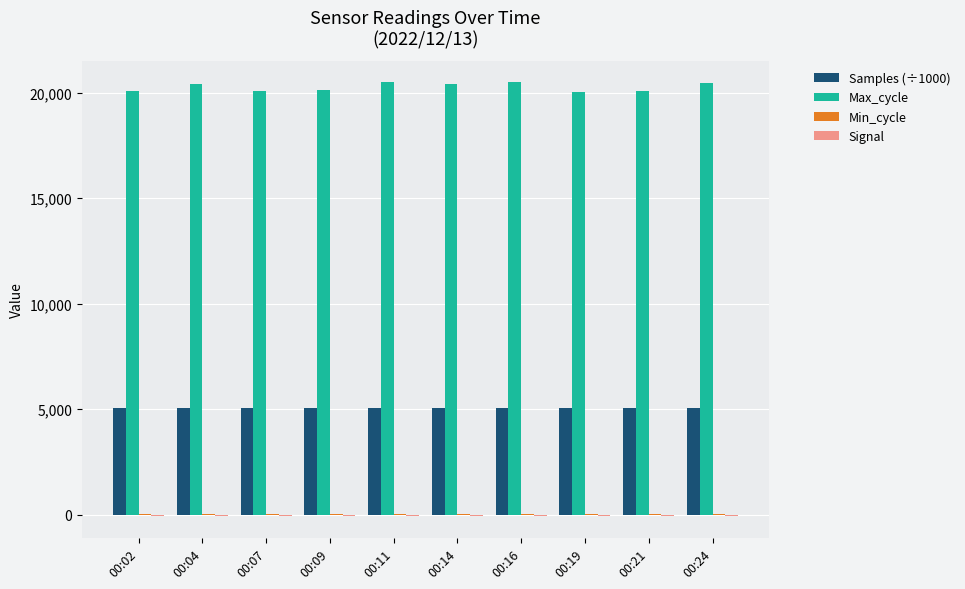

Which series has the largest total across all categories?

Max_cycle